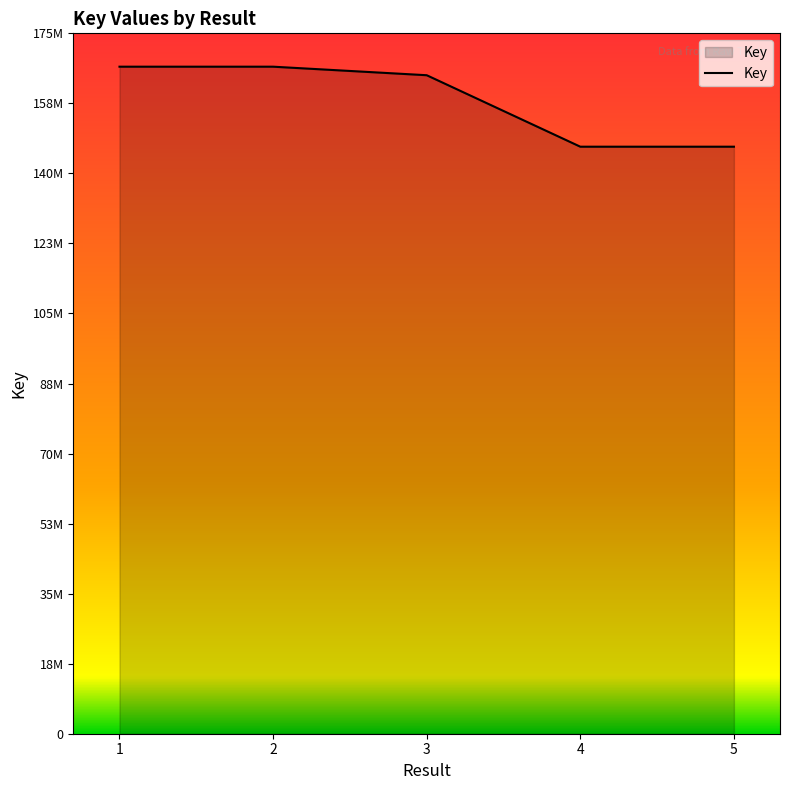

Does the chart have visible grid lines?

No